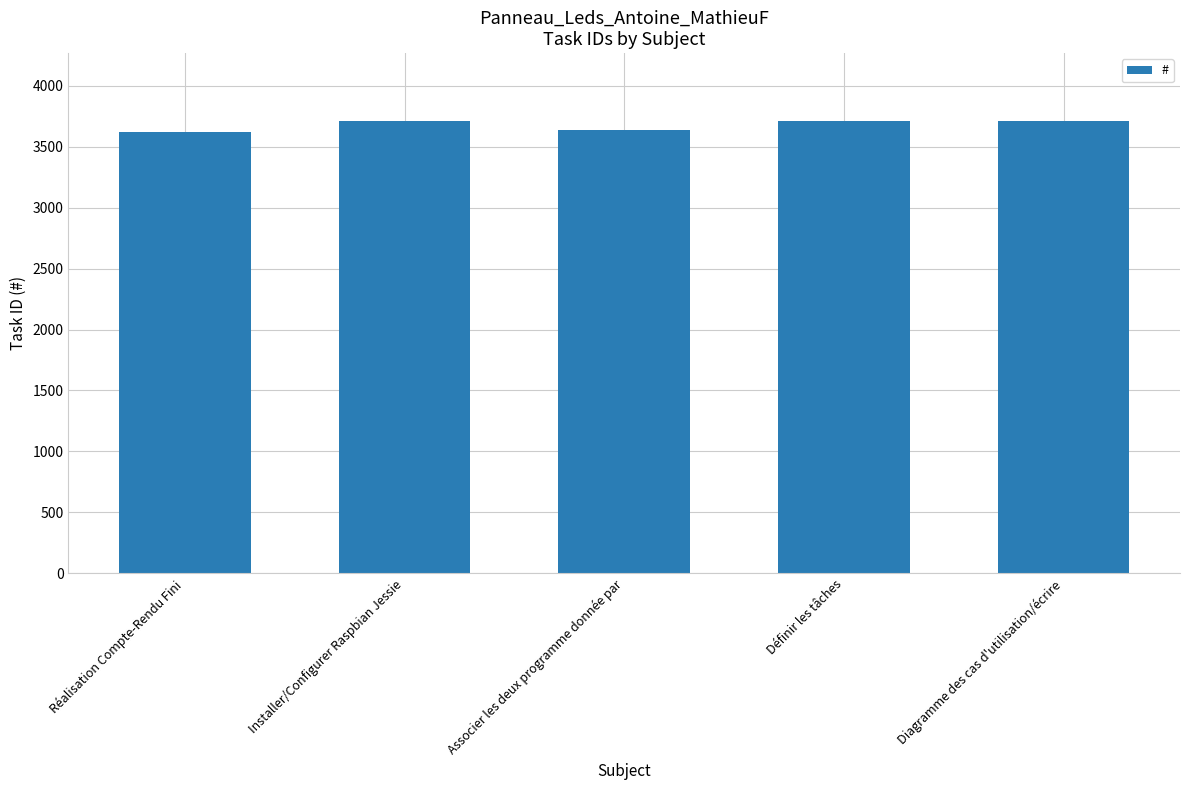

How many bars are there in total?

5